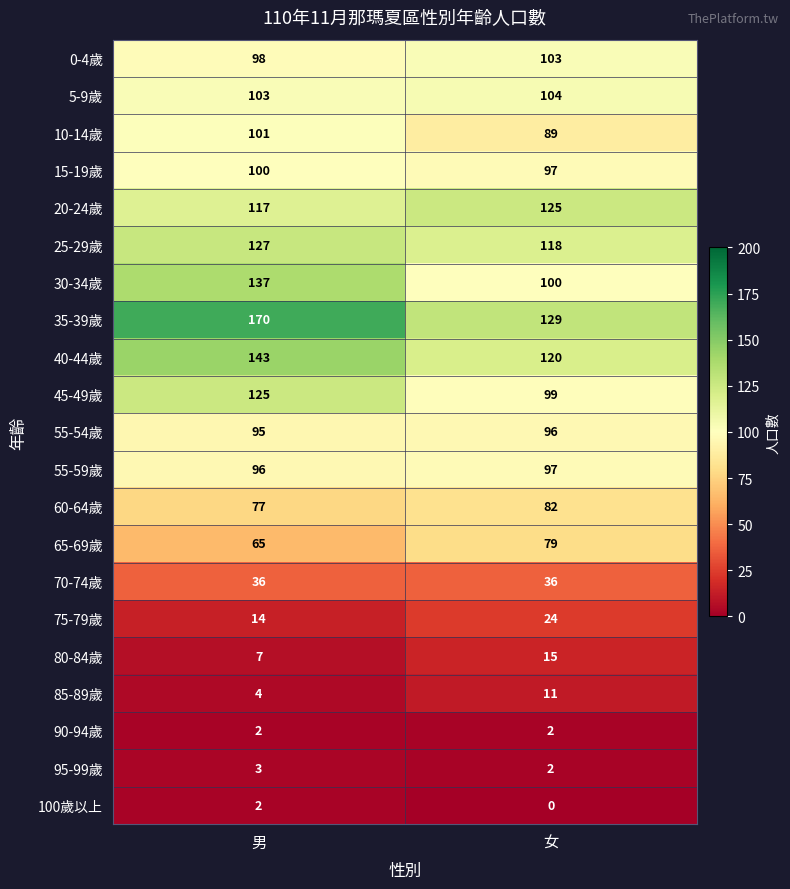

Between 男 and 女, which series saw the biggest shift?

35-39歲